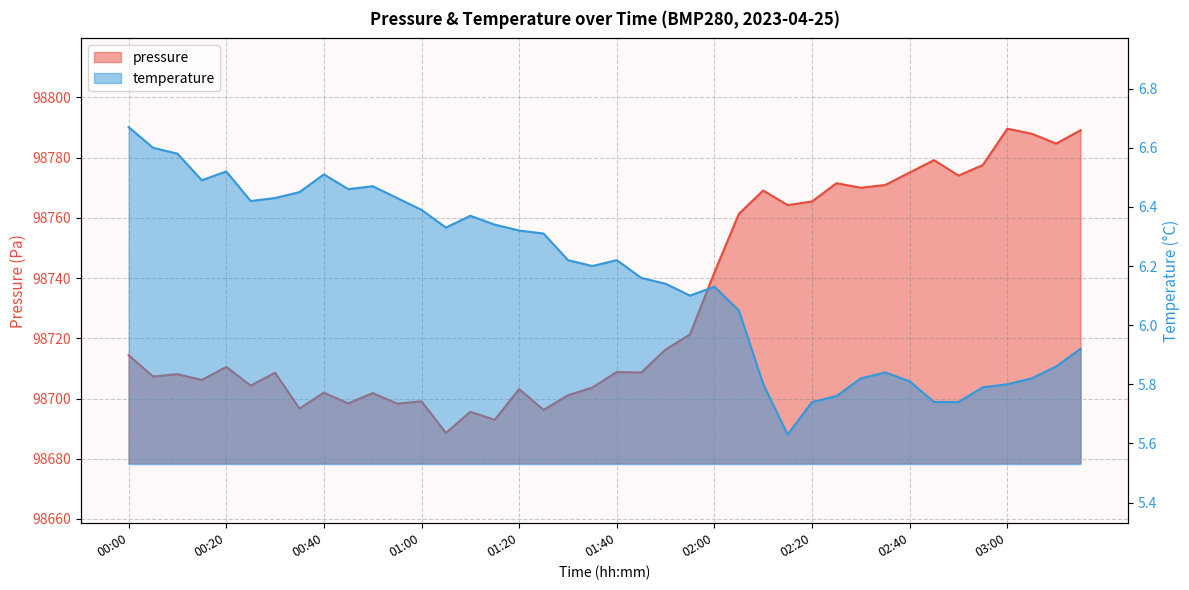

Which category has the lowest value across all series?

02:15